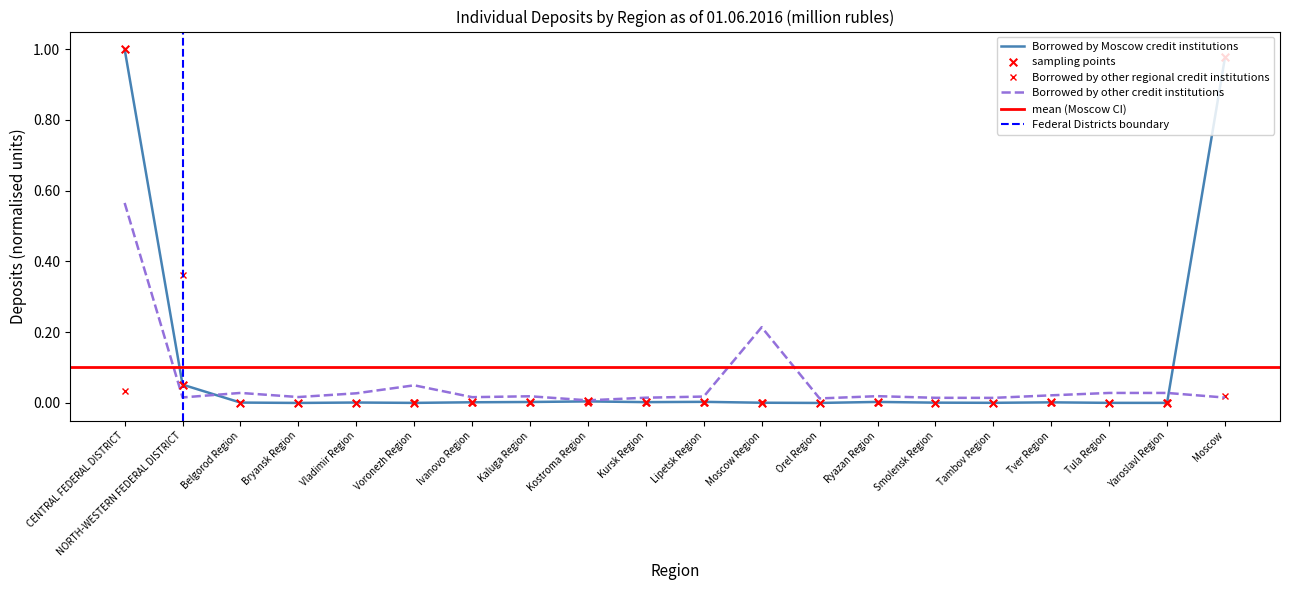

At which category is the sum across all series the highest?

CENTRAL FEDERAL DISTRICT